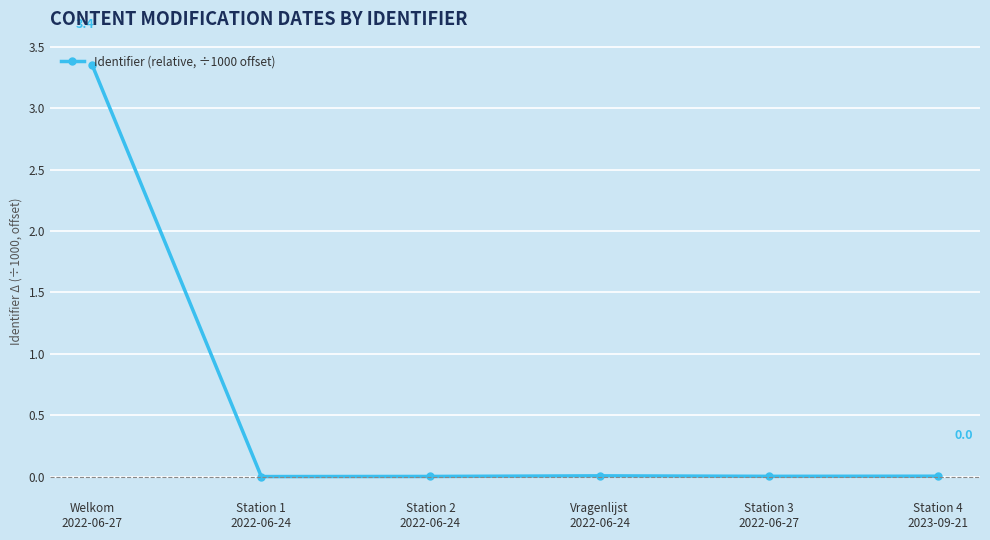

What is the average value?

0.6